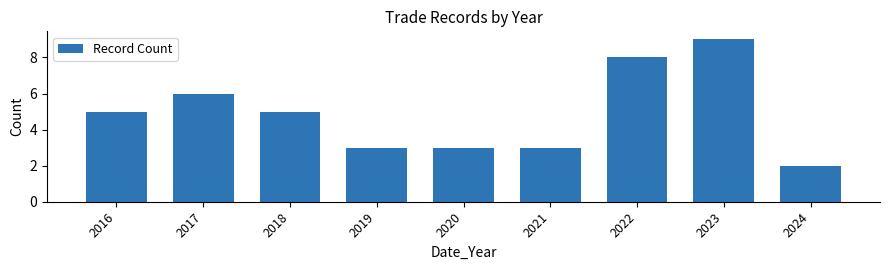

Reading left to right, what are all the values shown in this chart?

2016=5	2017=6	2018=5	2019=3	2020=3	2021=3	2022=8	2023=9	2024=2